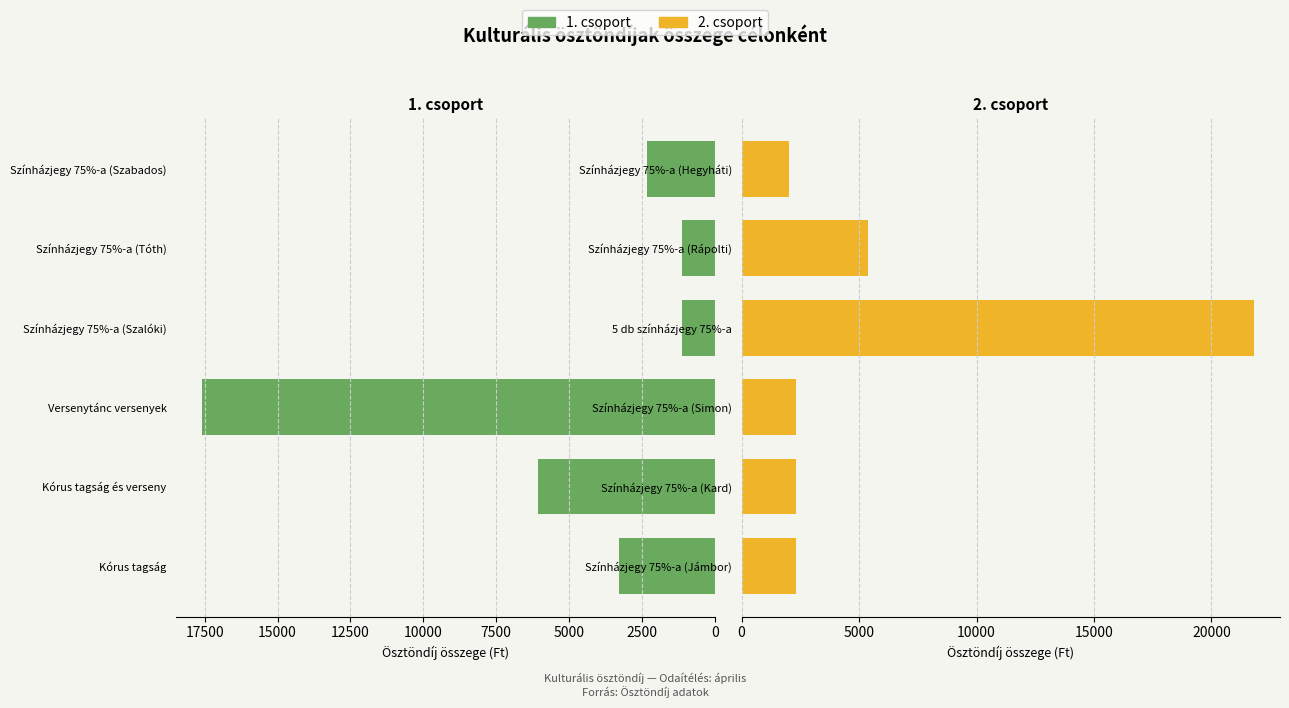

The Ösztöndíjas (1. csoport) series shows 1699 at Színházjegy 75%-a (Tóth). True or false?

False